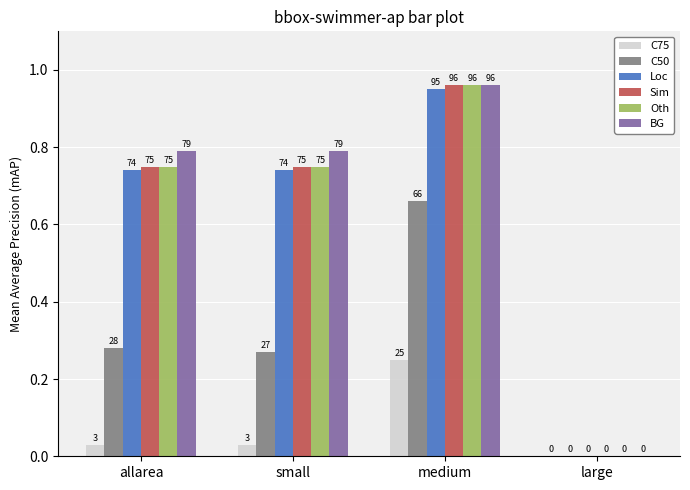

How many groups of bars are there?

4